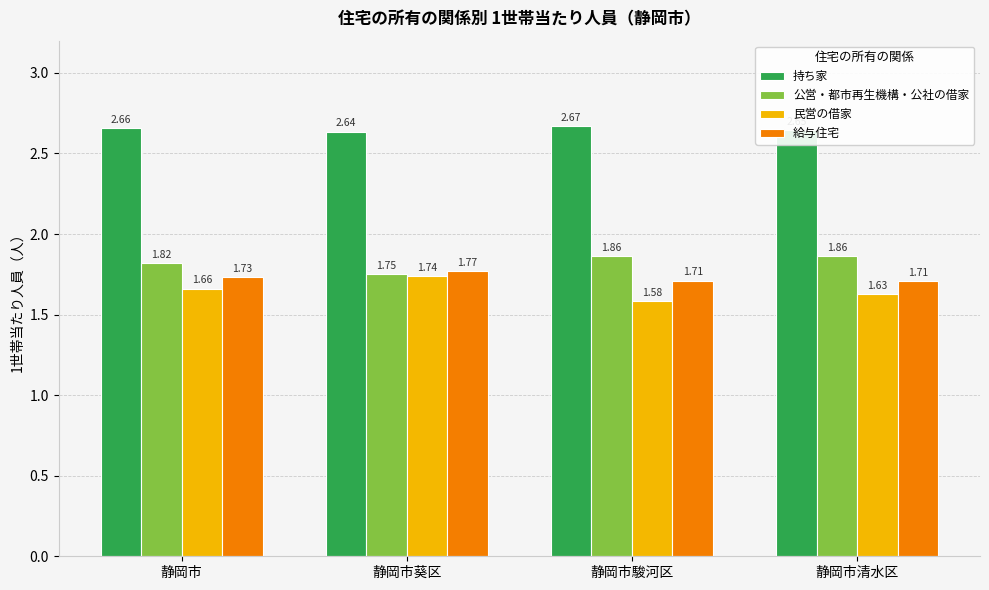

Which series has the largest total across all categories?

持ち家